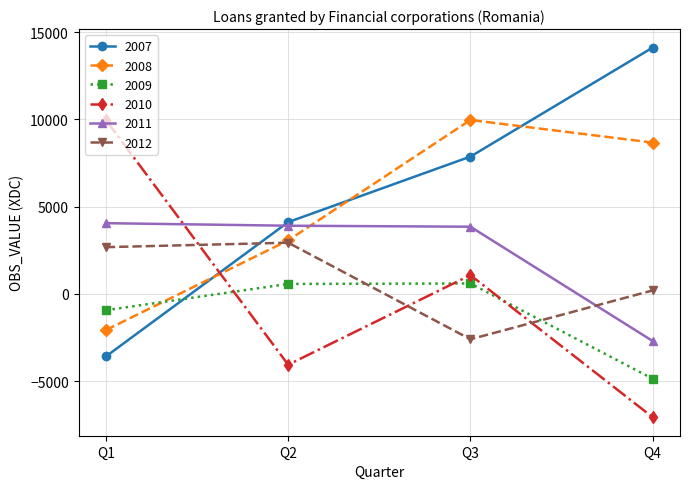

Is the value of 2012 at Q4 greater than the value of 2011 at Q4?

Yes